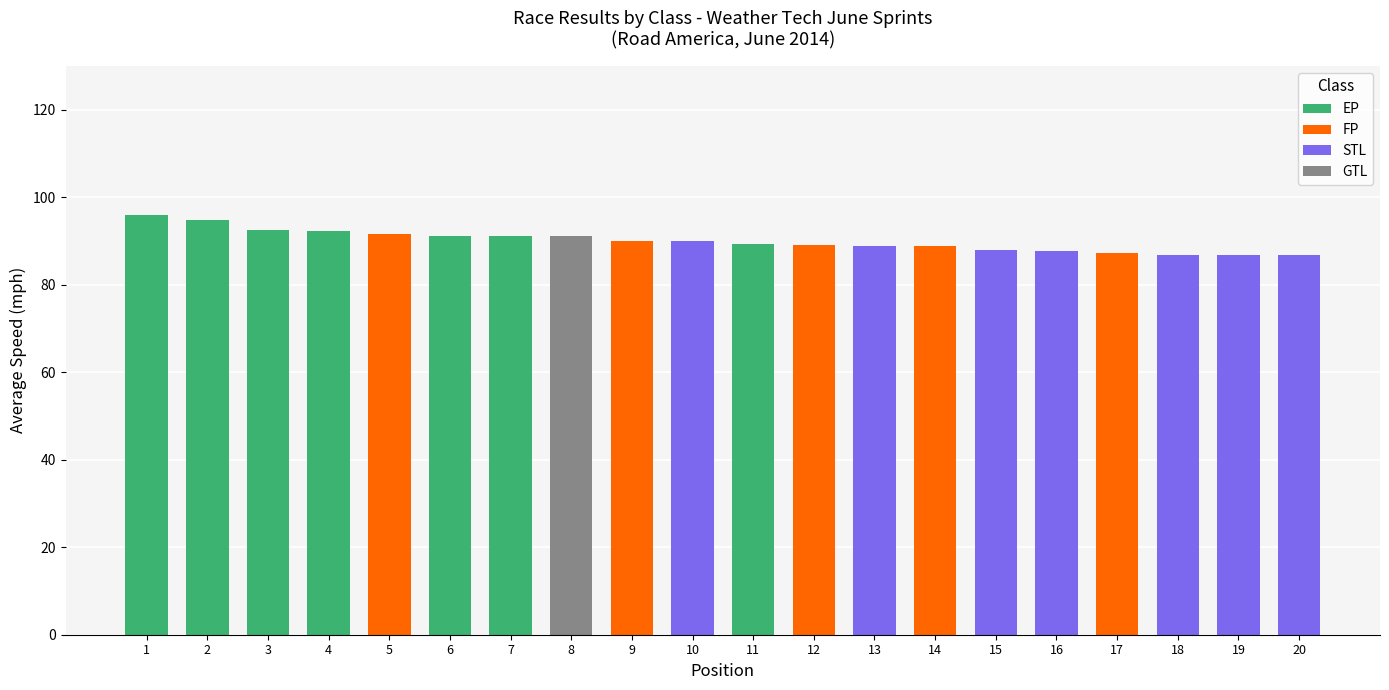

Are the bars grouped side by side (vs. stacked)?

No